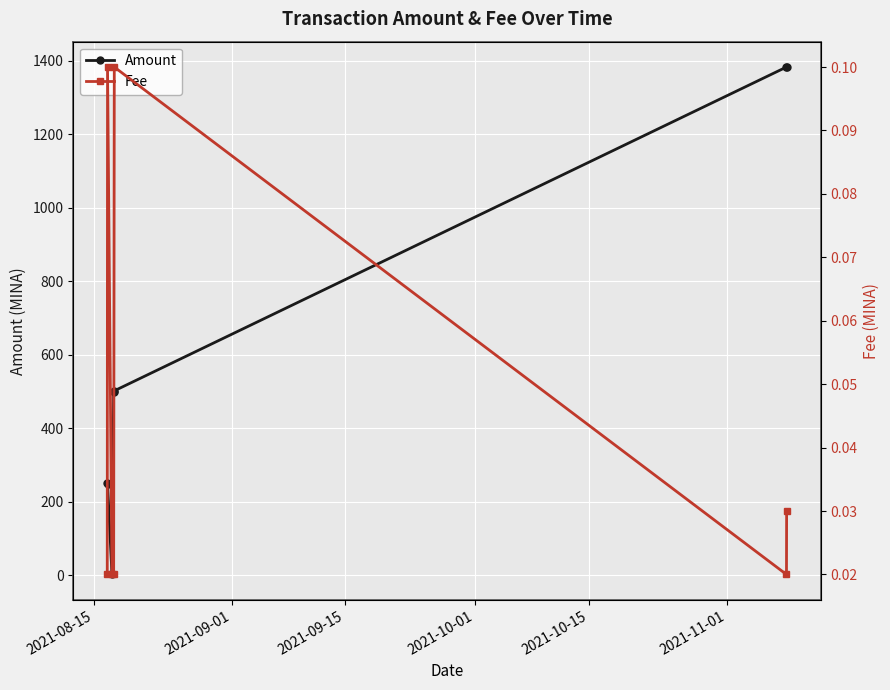

What is the spread (max minus min) of values at 2021-11-01?

1383.2